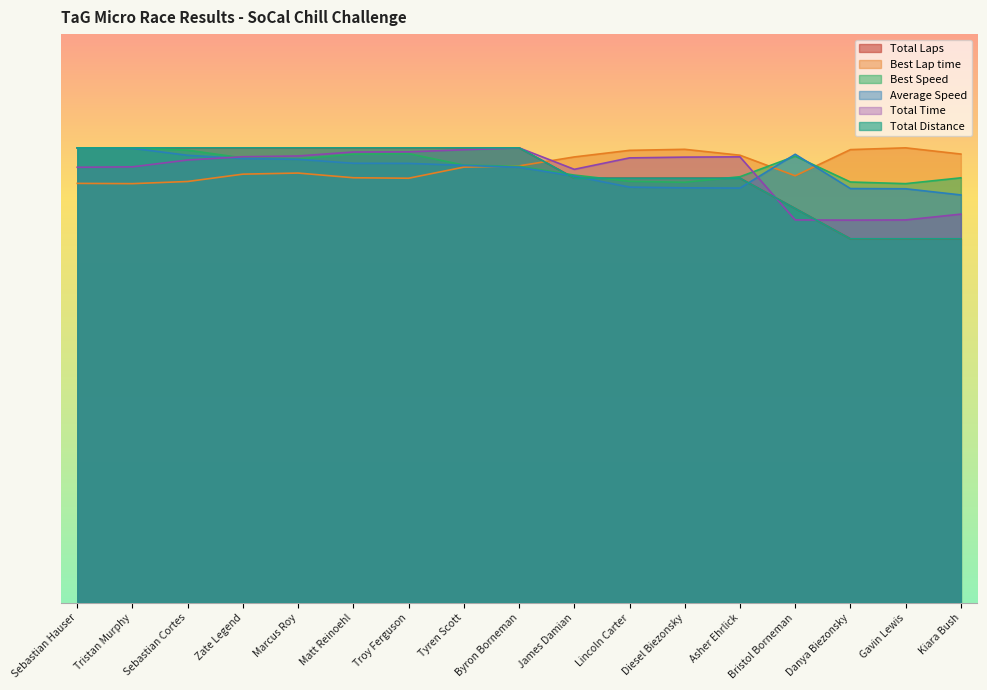

True or false: Best Speed has more than 1 points higher than both neighbors.

True